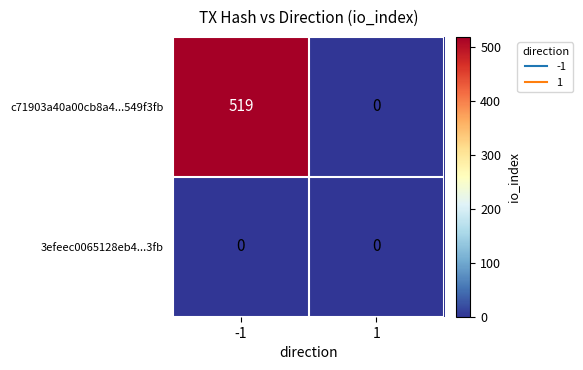

Which series changed the most between -1 and 1?

c71903a40a00cb8a4...549f3fb